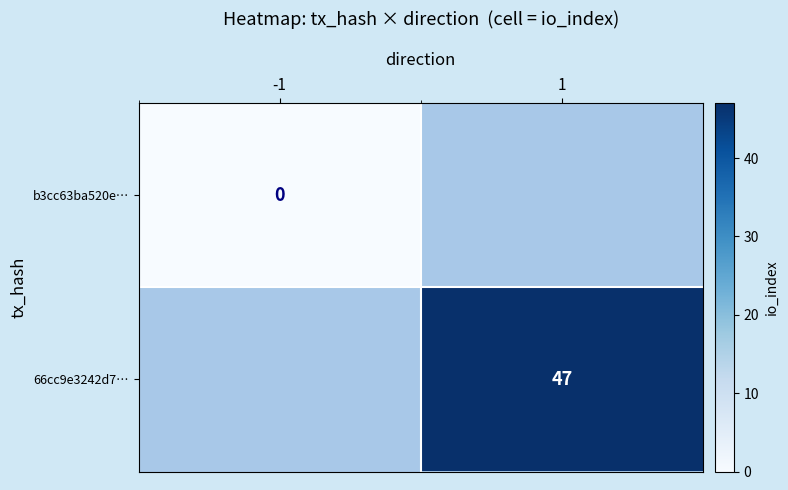

Is it true that 66cc9e3242d7… equals 67 at 1?

False